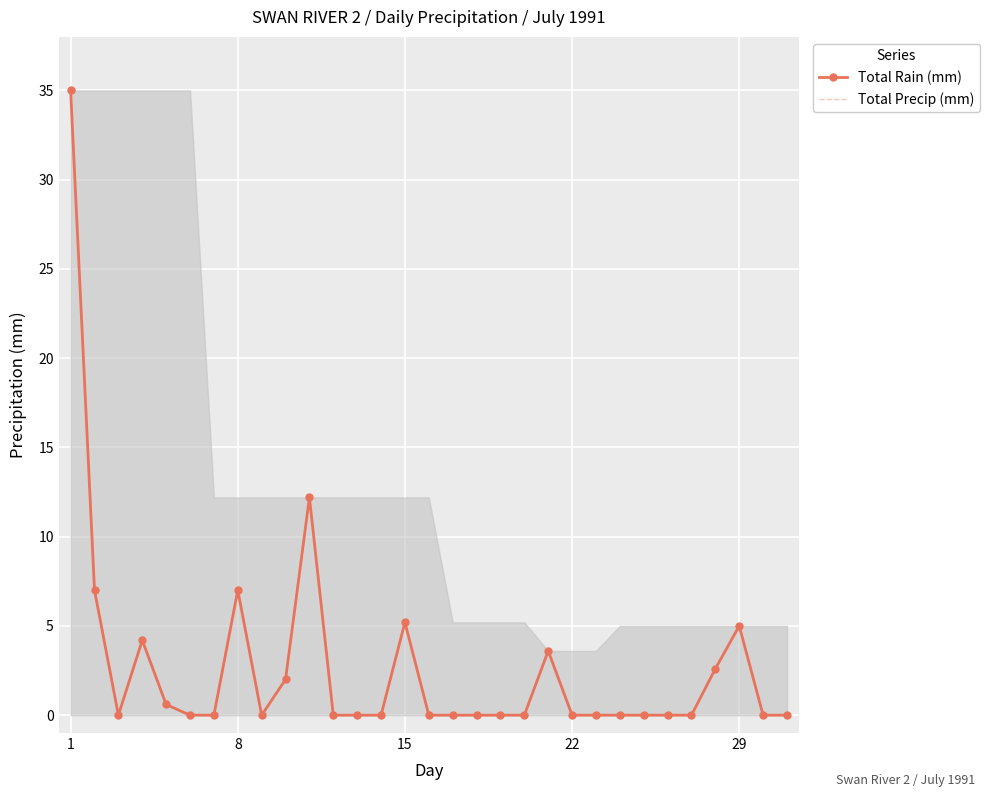

What is the average value of the Total Precip (mm) series?

2.7